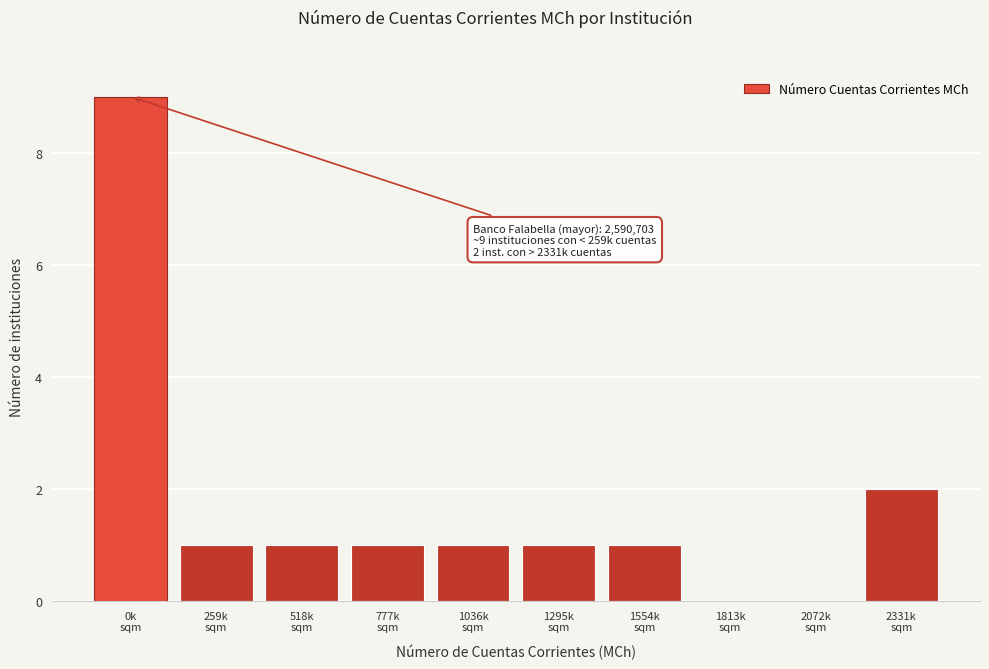

What is the sum of all values?

17